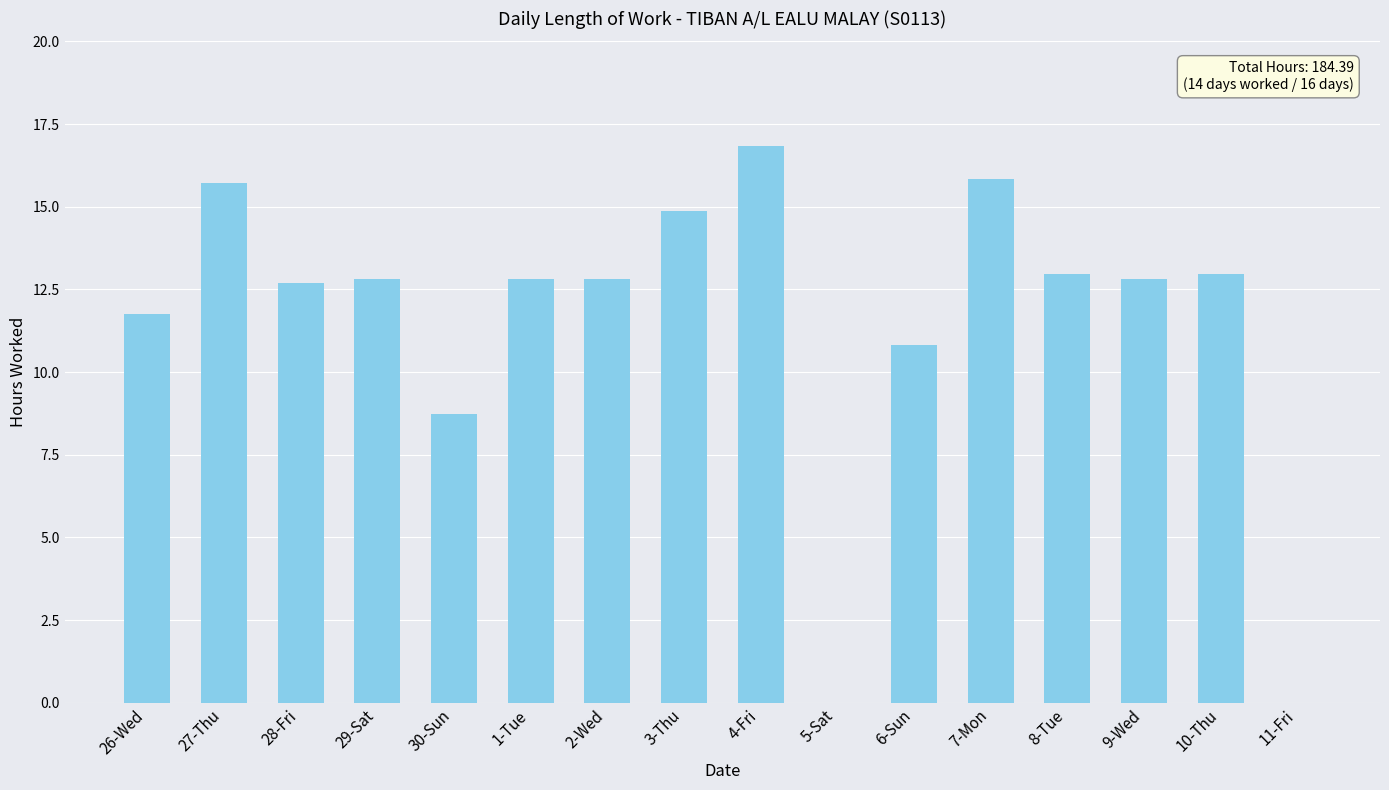

What is the sum of all values?

184.4